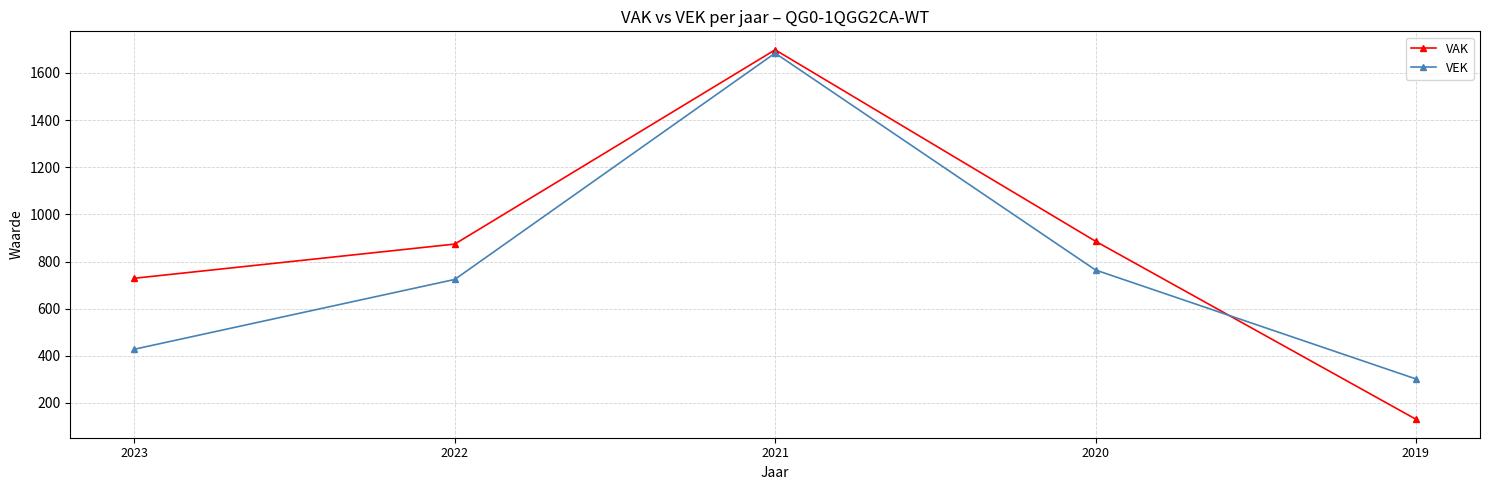

How many data points in VEK are less than 724?

2